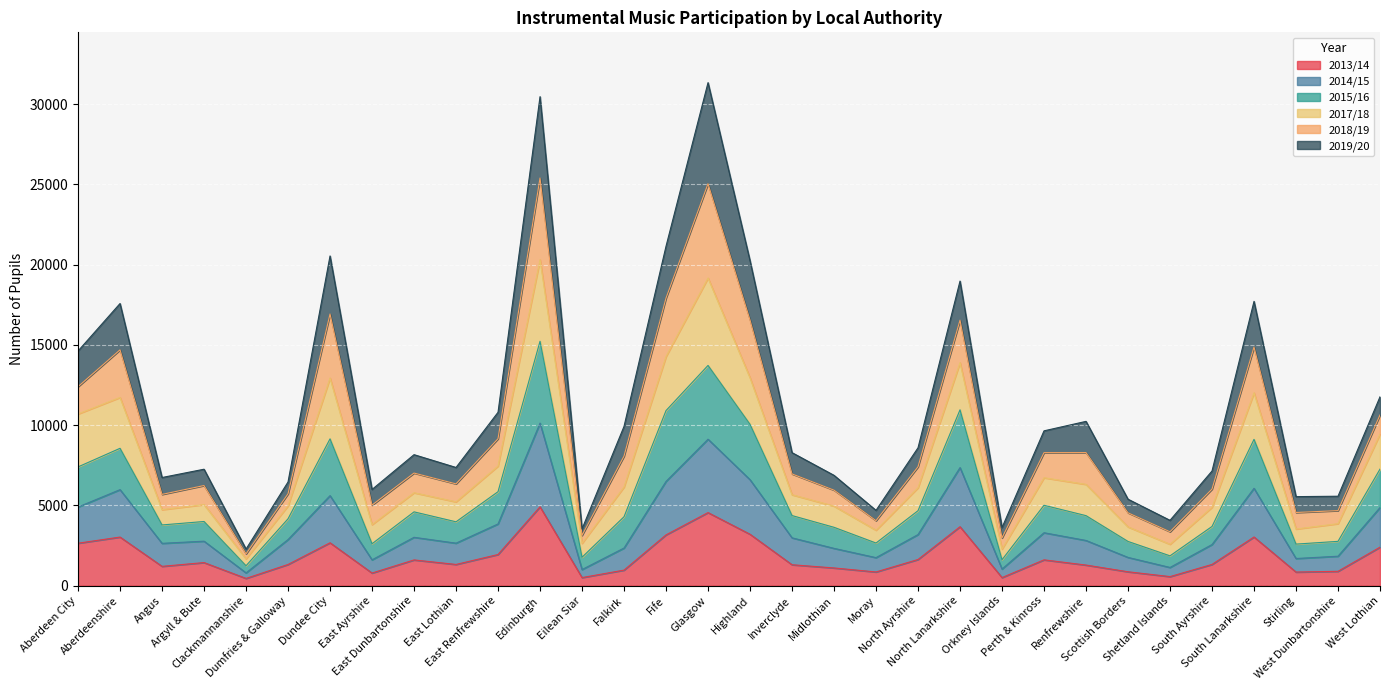

At which category does 2013/14 reach its first local peak?

Aberdeenshire